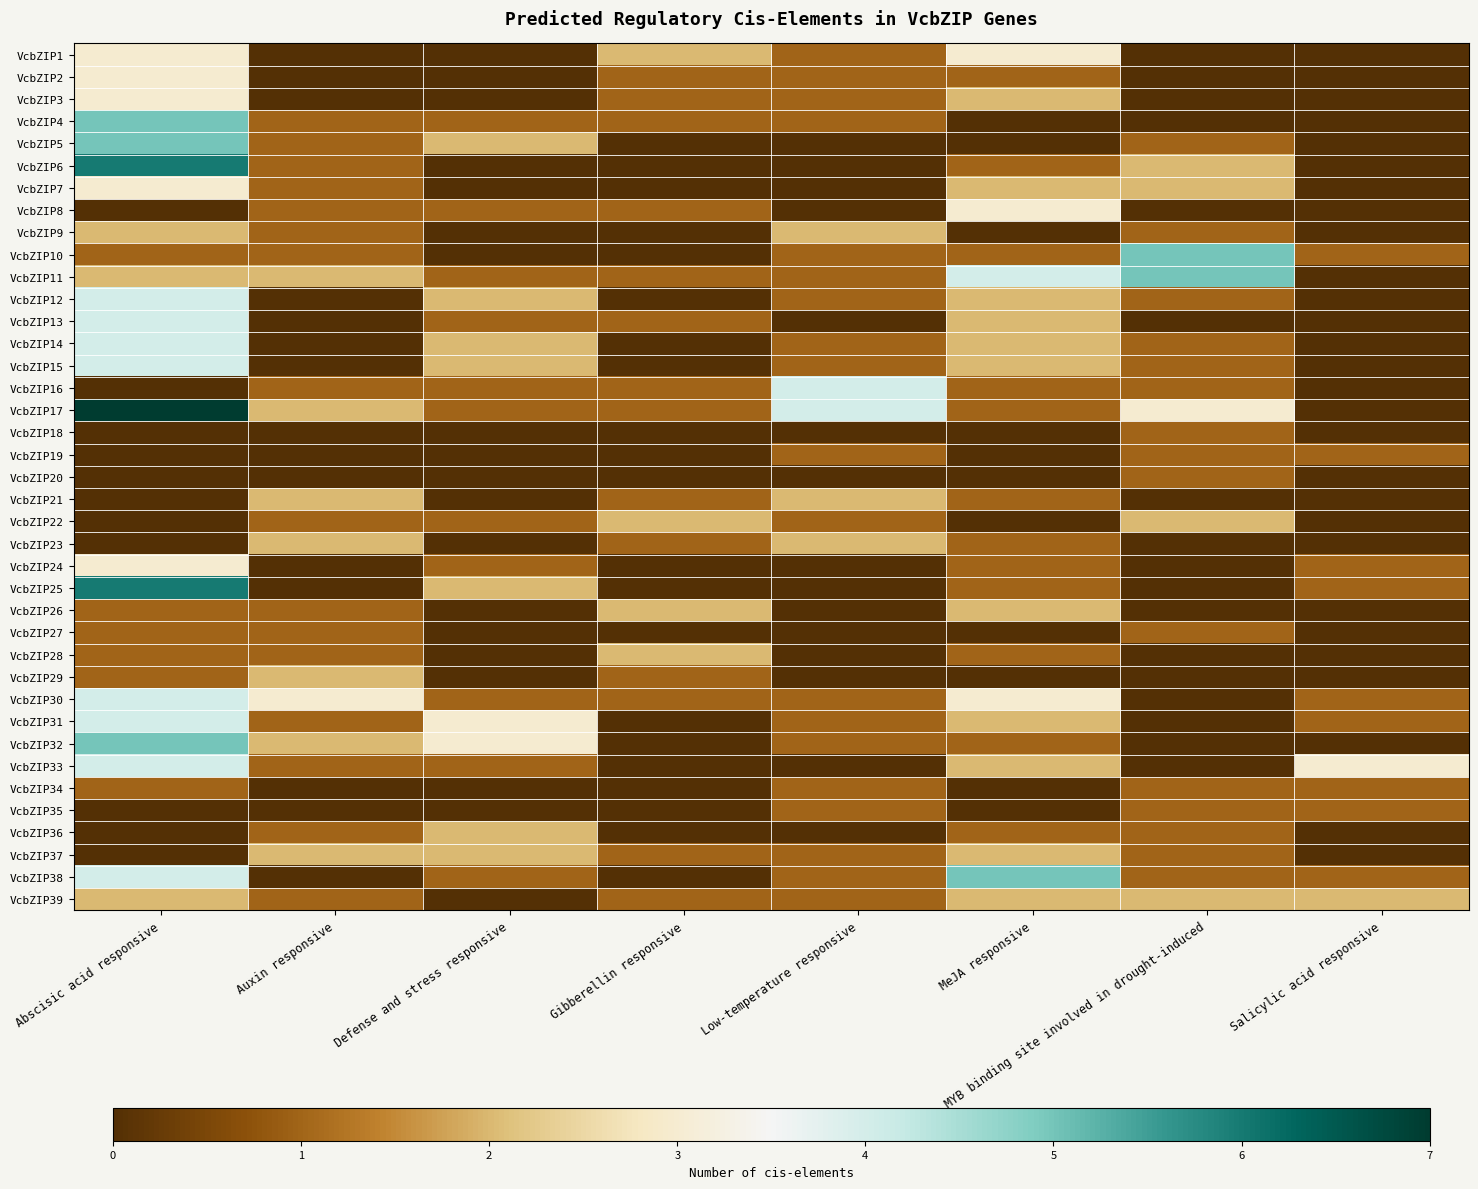

At how many categories does at least one series exceed 3?

4